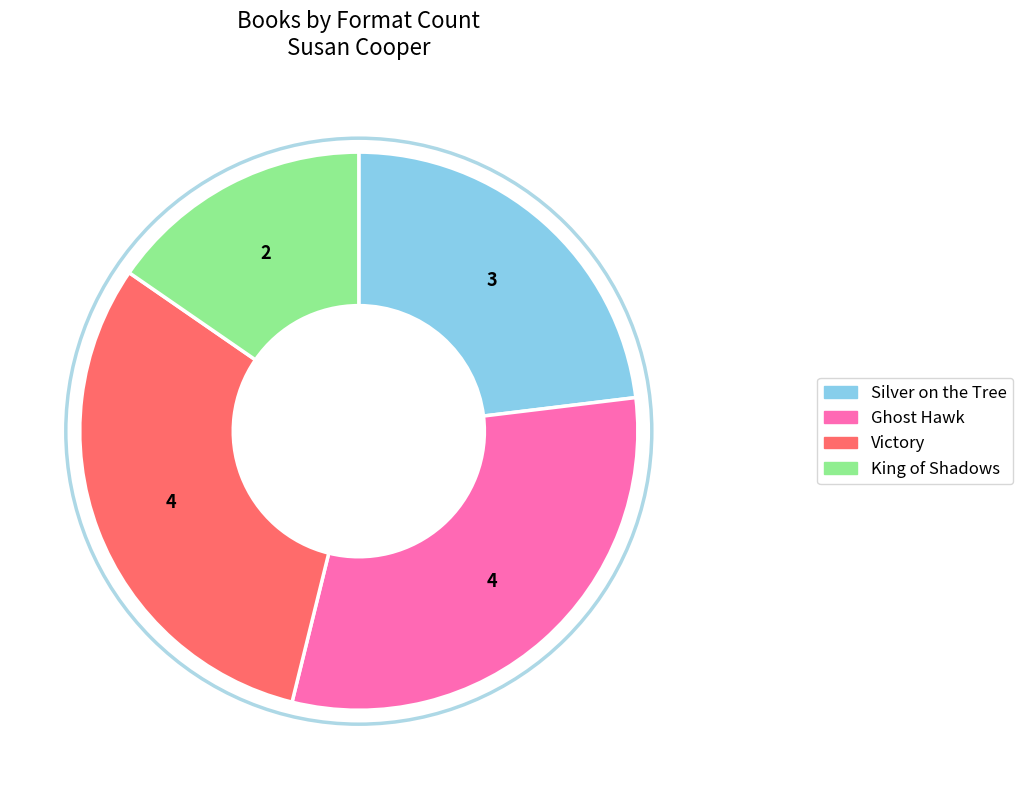

True or false: King of Shadows accounts for 15% of the total.

True